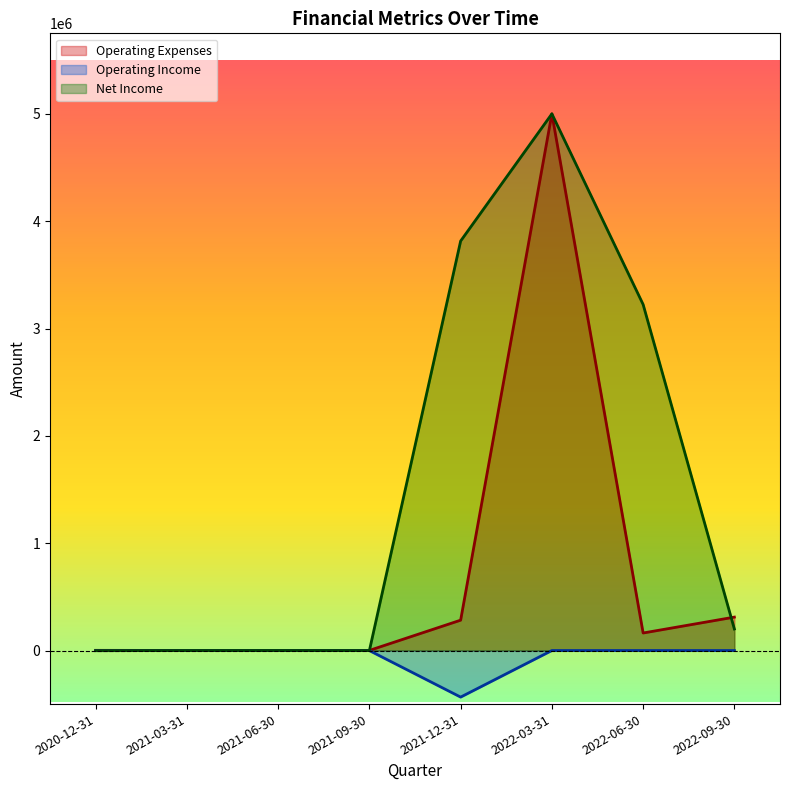

Rank the series by their average value, from lowest to highest.

Operating Income, Operating Expenses, Net Income